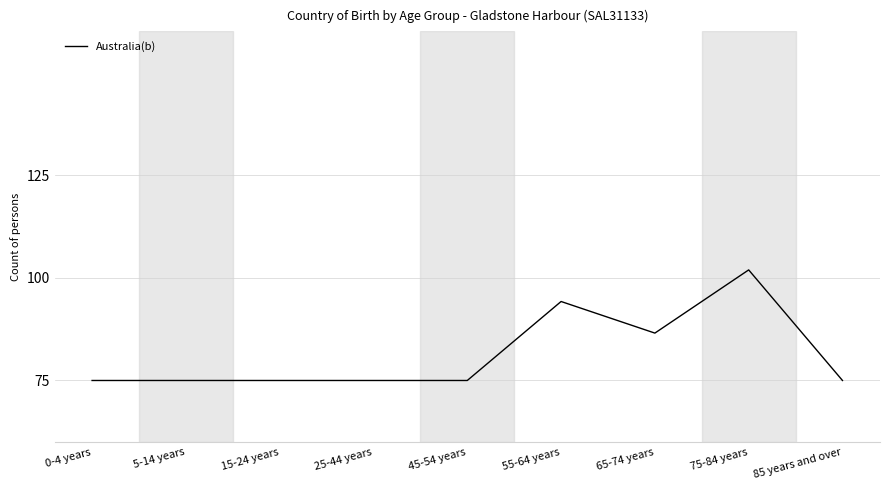

Approximately how many times larger is the value at 65-74 years compared to 15-24 years?

1.2